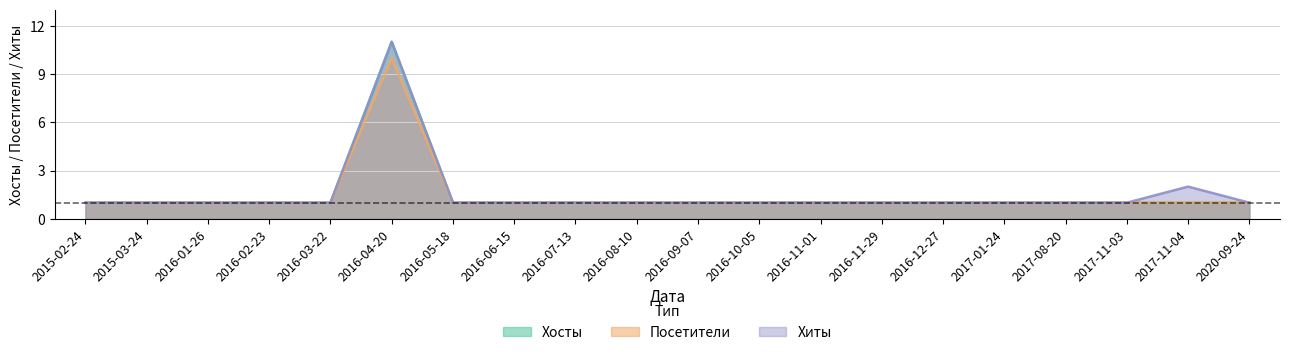

What position from the right is 2016-07-13?

12